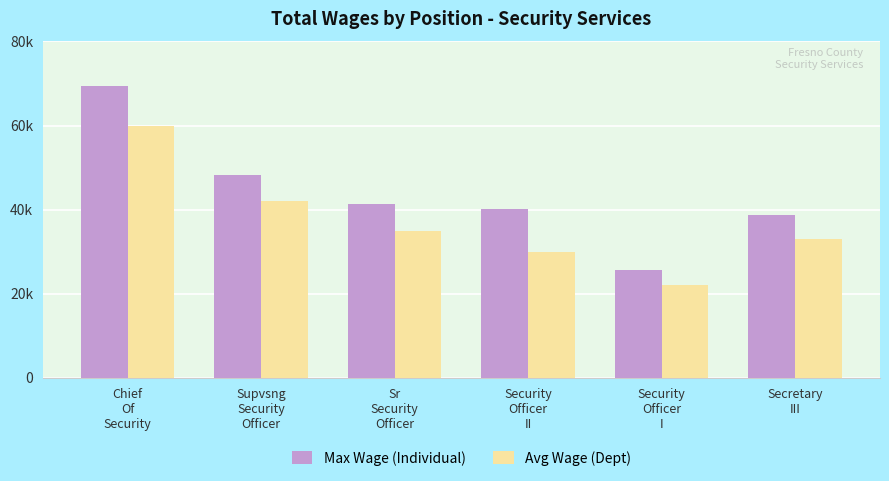

The value of Avg Wage (Dept) at Security
Officer
II is 30000. True or false?

True